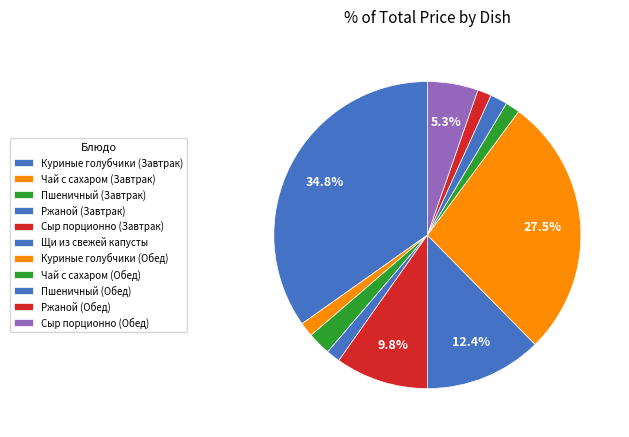

How many slices are in this pie chart?

11